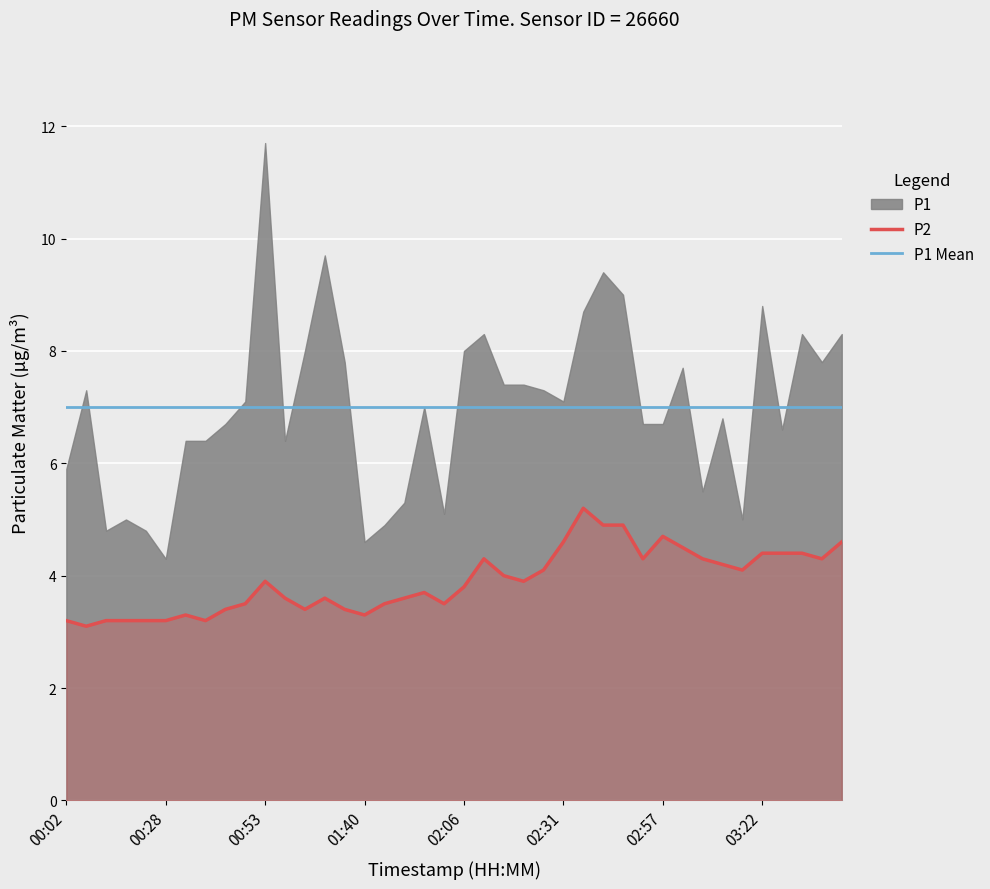

True or false: P2 and P1 Mean cross at least once.

False